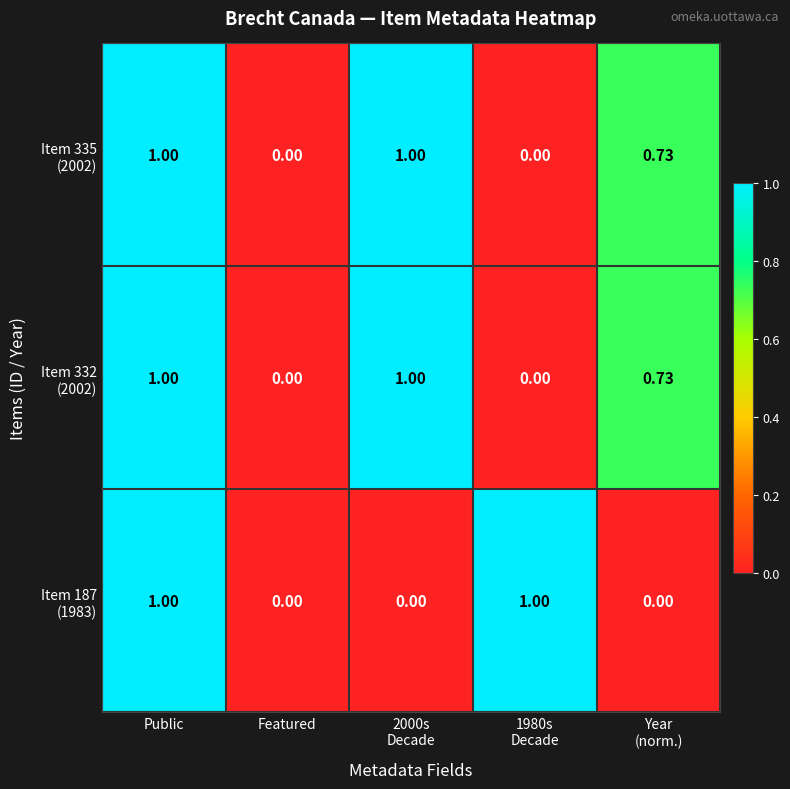

At which category is the sum across all series the highest?

Public